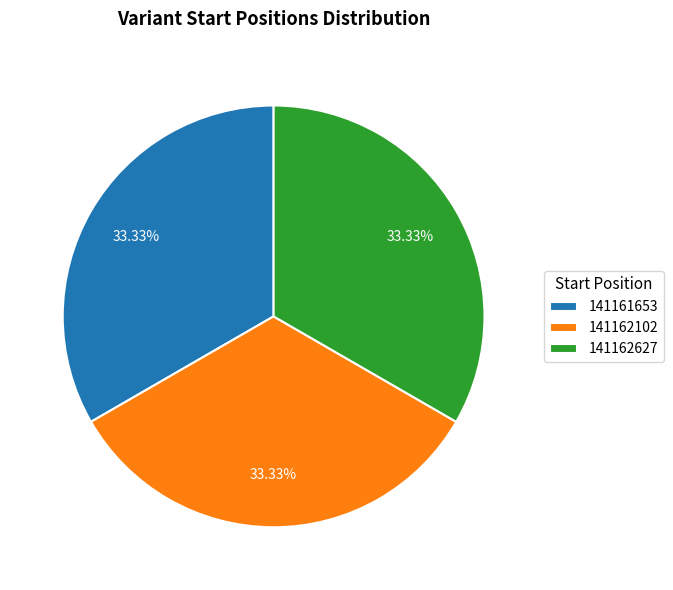

To the nearest percent, what is the combined percentage of 141162102 and 141162627?

67%